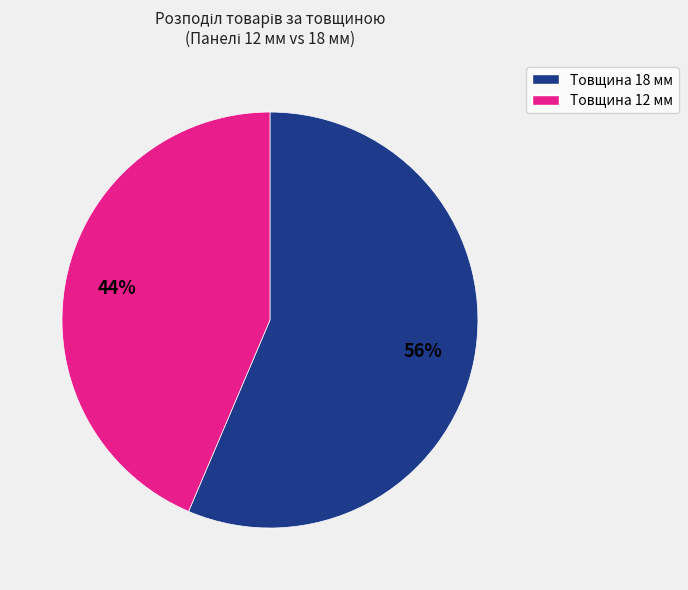

Does any single category account for the majority?

Yes